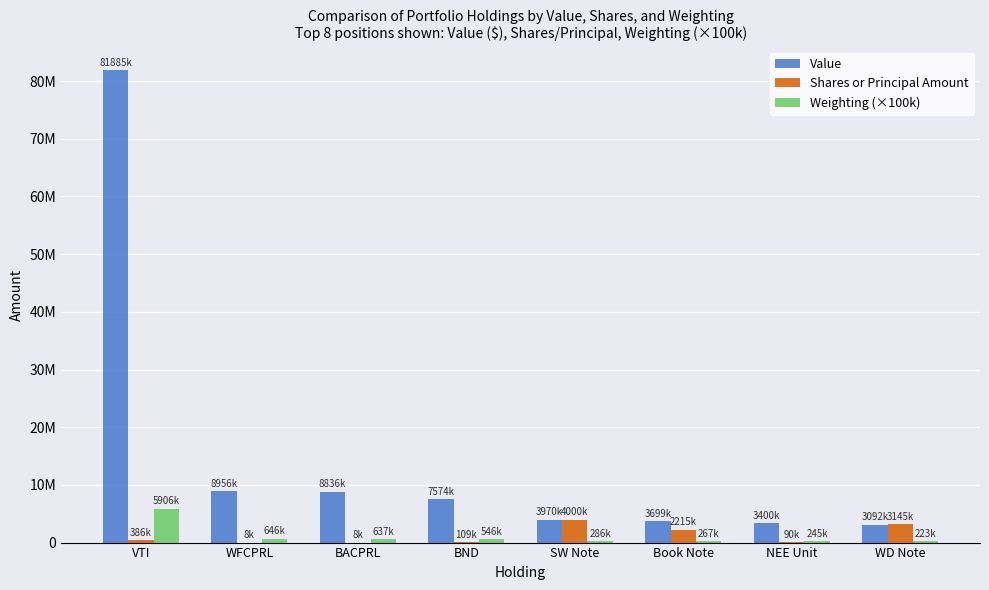

What is the average value of the Shares or Principal Amount series?

1244999